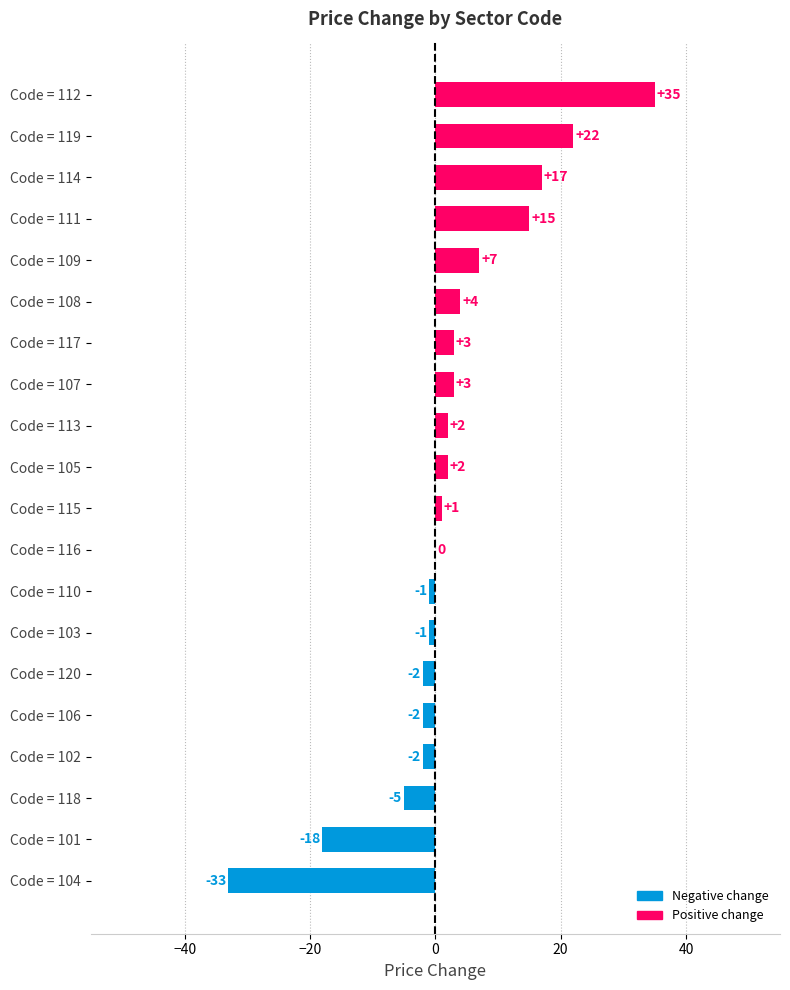

The value at Code = 116 is 0. True or false?

True